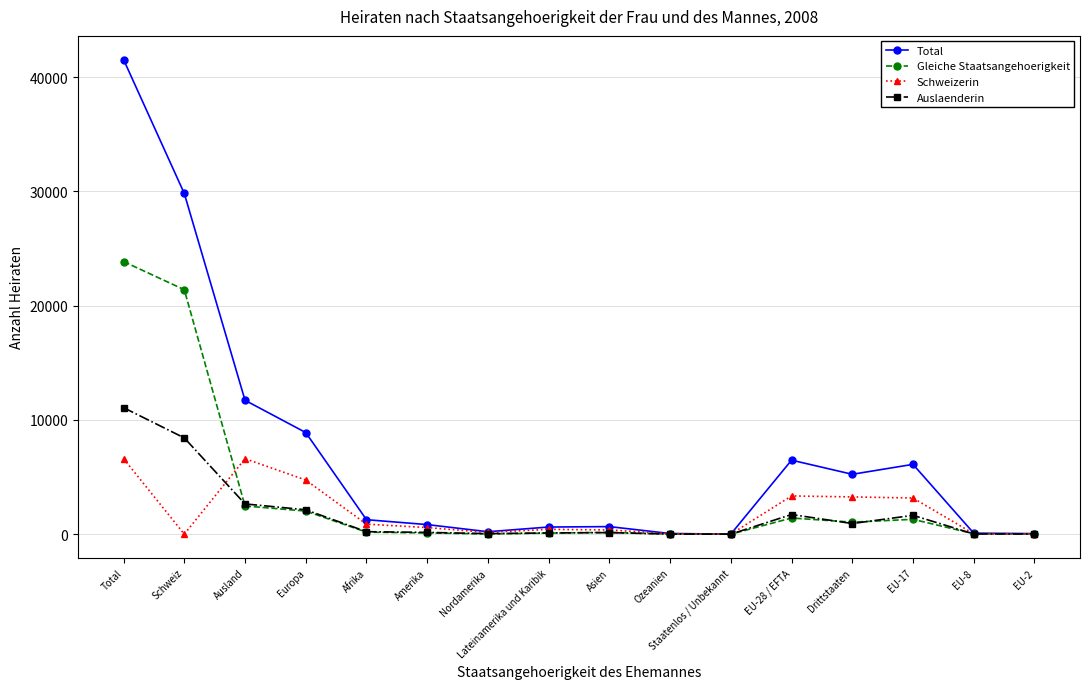

Where is the first local minimum for Schweizerin?

Schweiz